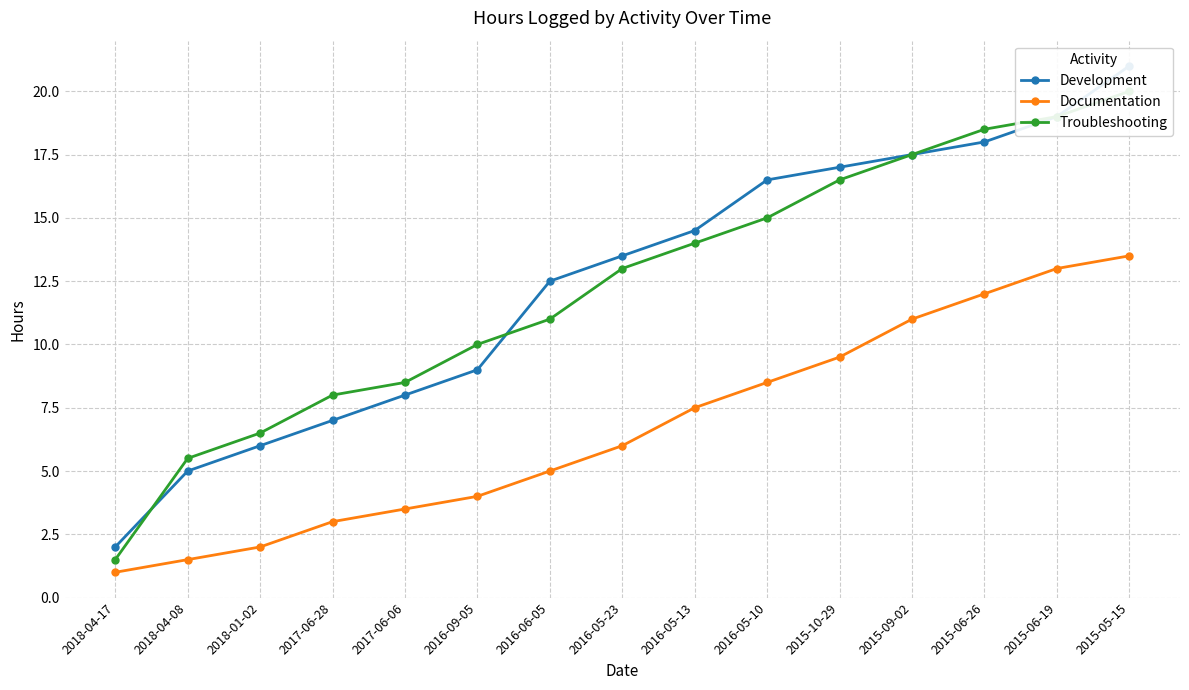

What are all the series names shown in the legend?

Development, Documentation, Troubleshooting